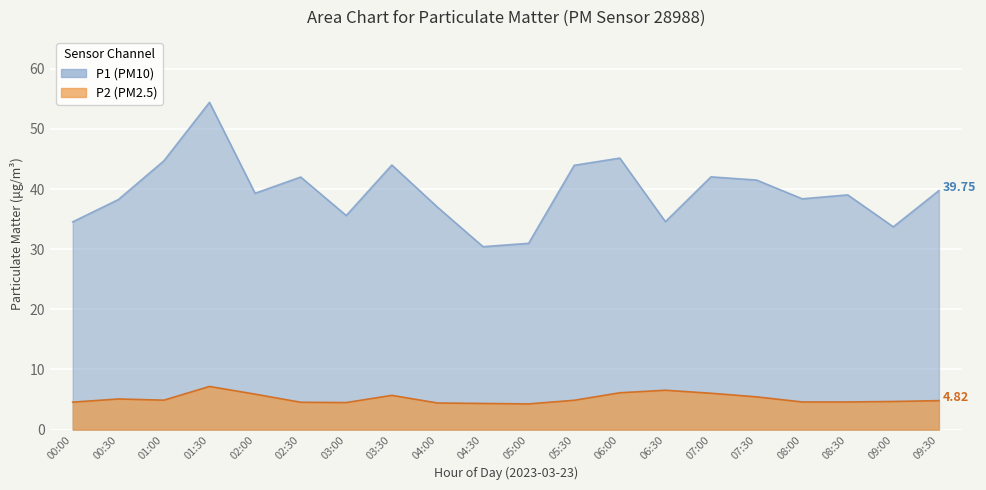

Which series changed the most between 00:30 and 03:30?

P1